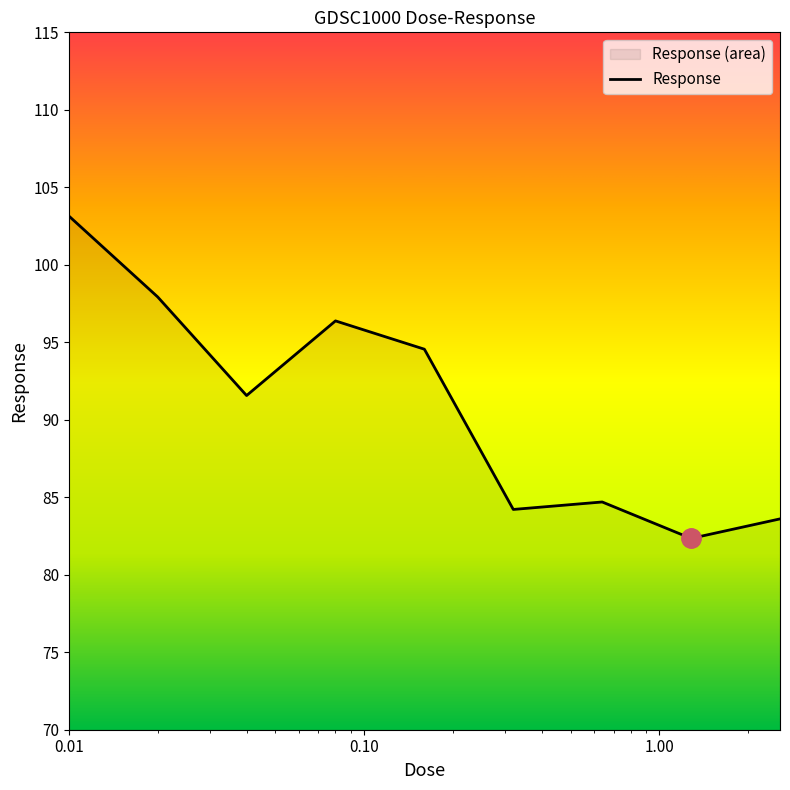

How many lines are shown in the chart?

1